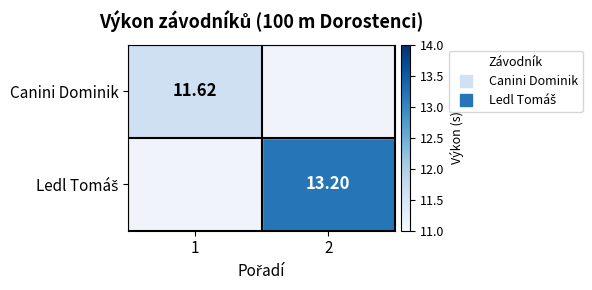

List the series in order of their peak value, highest first.

Ledl Tomáš, Canini Dominik